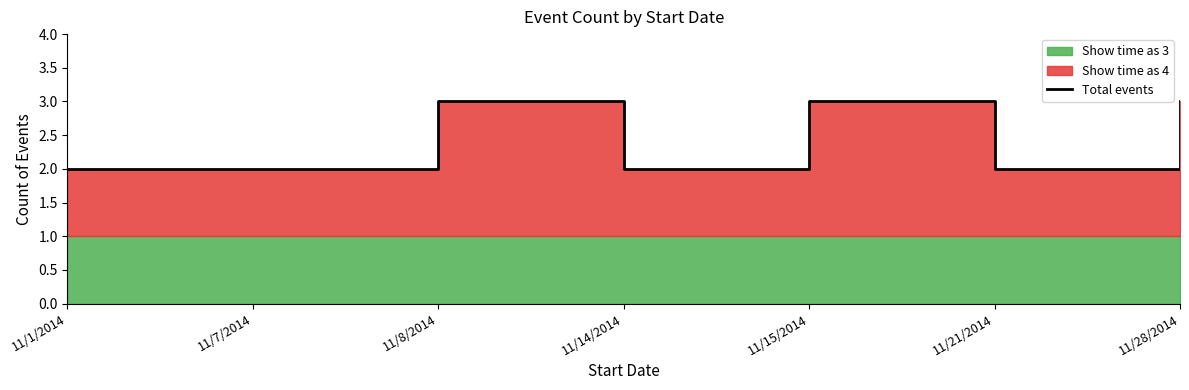

What is the sum of all values?

17